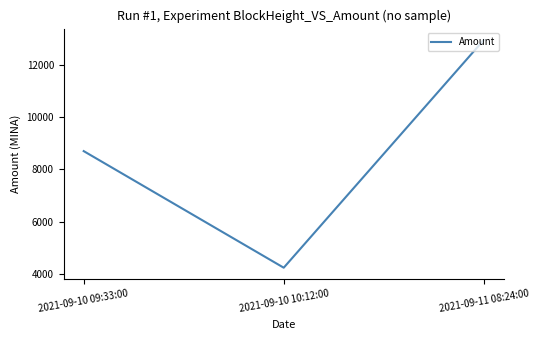

Reading left to right, extract all data points from this chart.

2021-09-10 09:33:00=8700.9	2021-09-10 10:12:00=4246.5	2021-09-11 08:24:00=12946.4